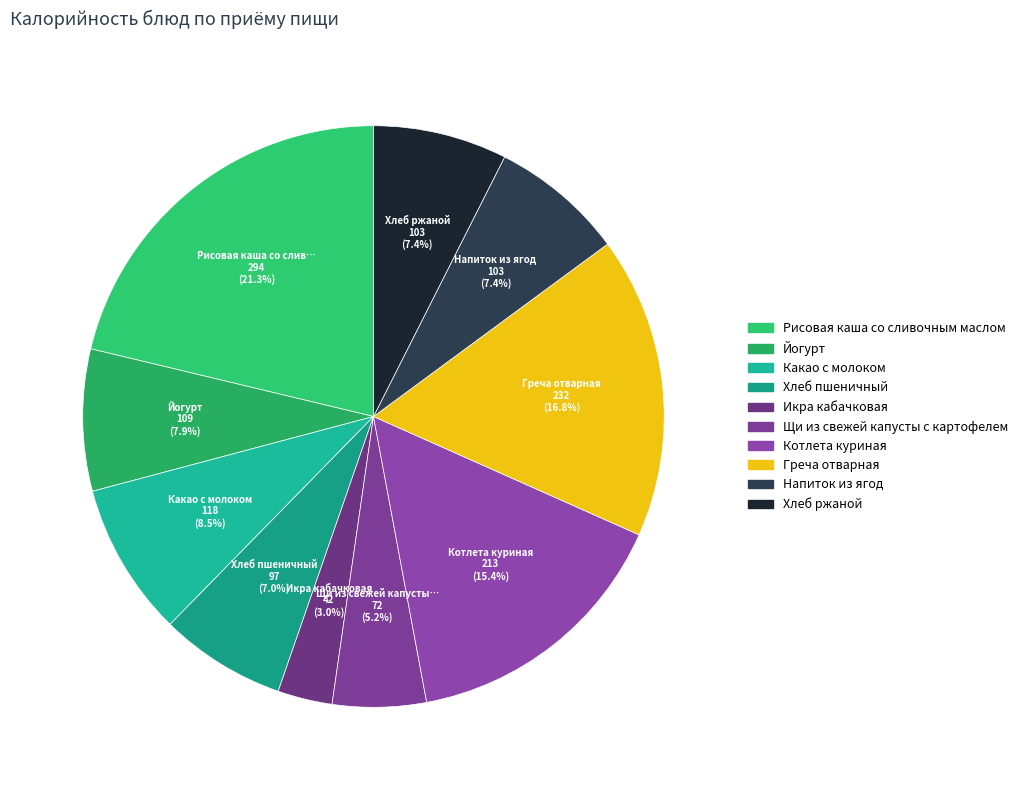

How many slices are in this pie chart?

10